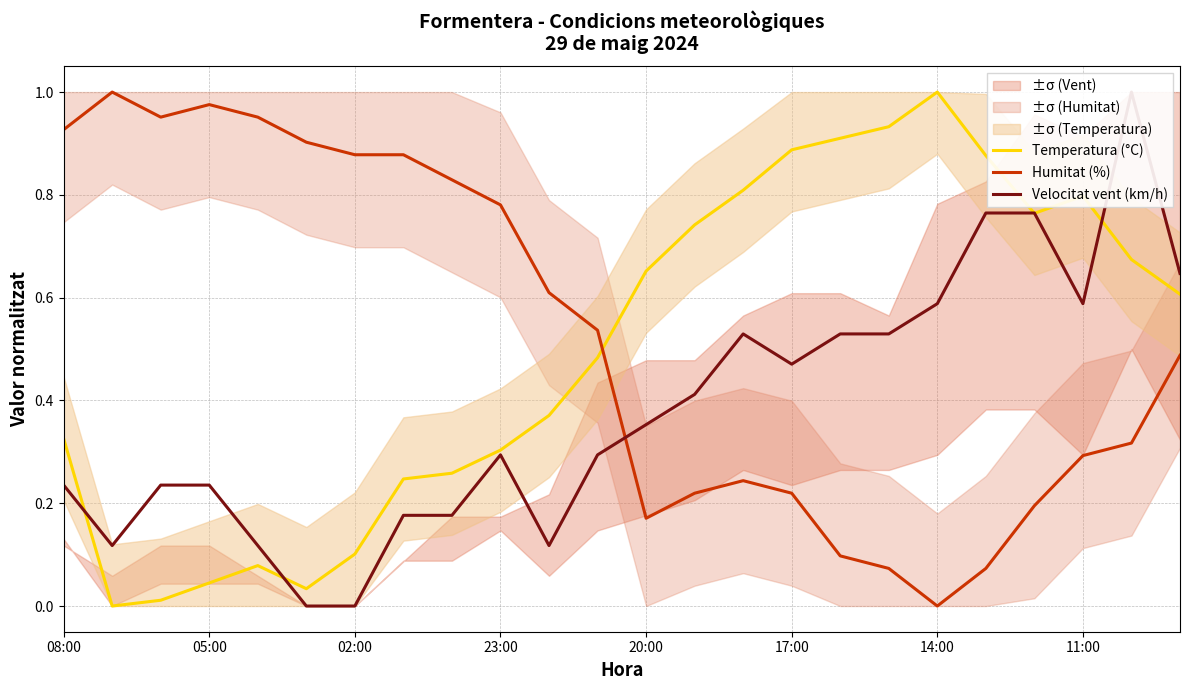

At which label does Humitat (%) reach its minimum?

14:00